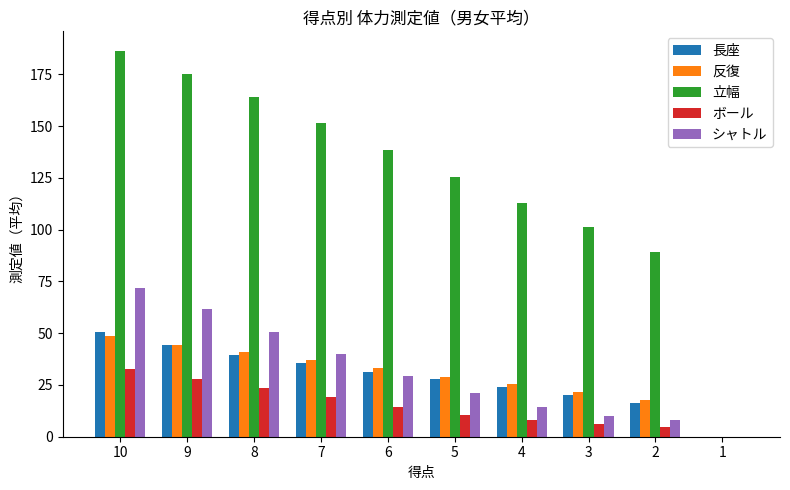

Reading left to right, list all the values displayed in this chart.

長座: 50.5	44.5	39.5	35.5	31.5	28.0	24.0	20.0	16.5	0.0
反復: 48.5	44.5	41.0	37.0	33.0	29.0	25.5	21.5	17.5	0.0
立幅: 186.5	175.0	164.0	151.5	138.5	125.5	113.0	101.5	89.0	0.0
ボール: 32.5	28.0	23.5	19.0	14.5	10.5	8.0	6.0	4.5	0.0
シャトル: 72.0	61.5	50.5	40.0	29.5	21.0	14.5	10.0	8.0	0.0